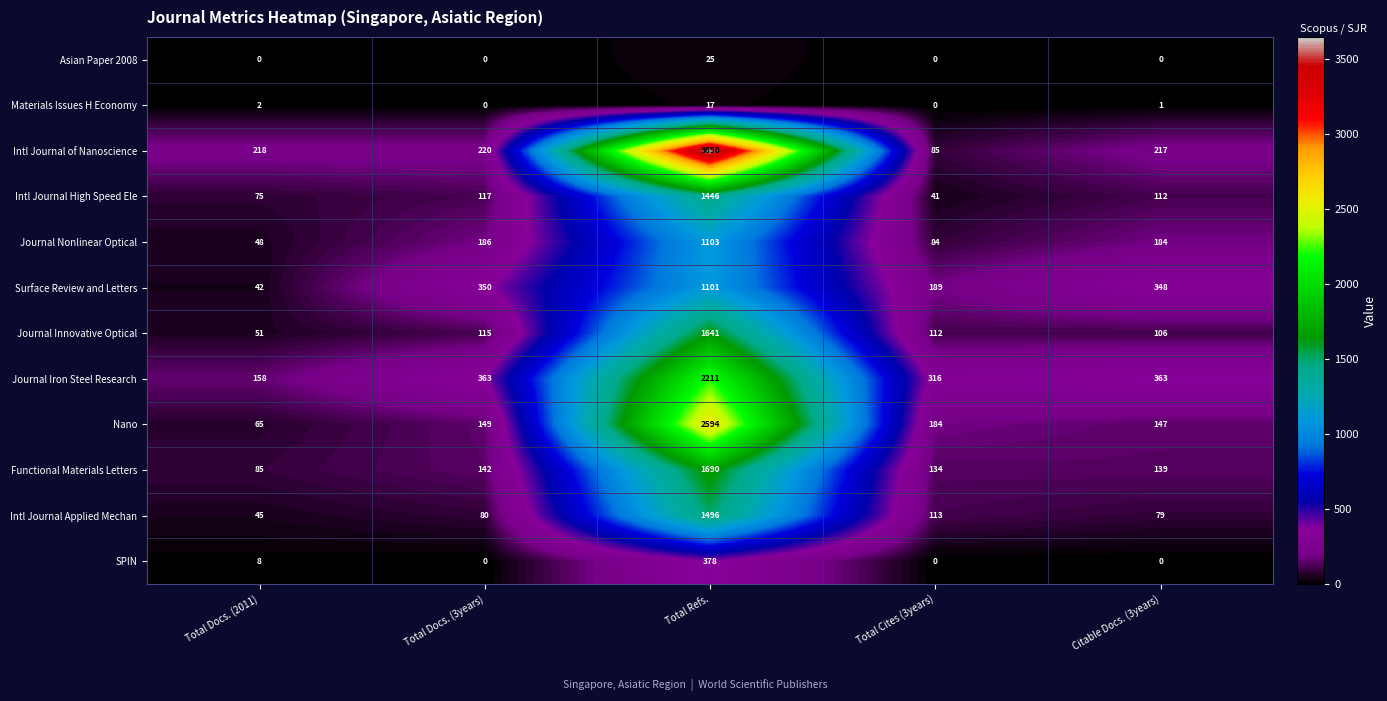

What is the total value across all series at Total Cites (3years)?

1258